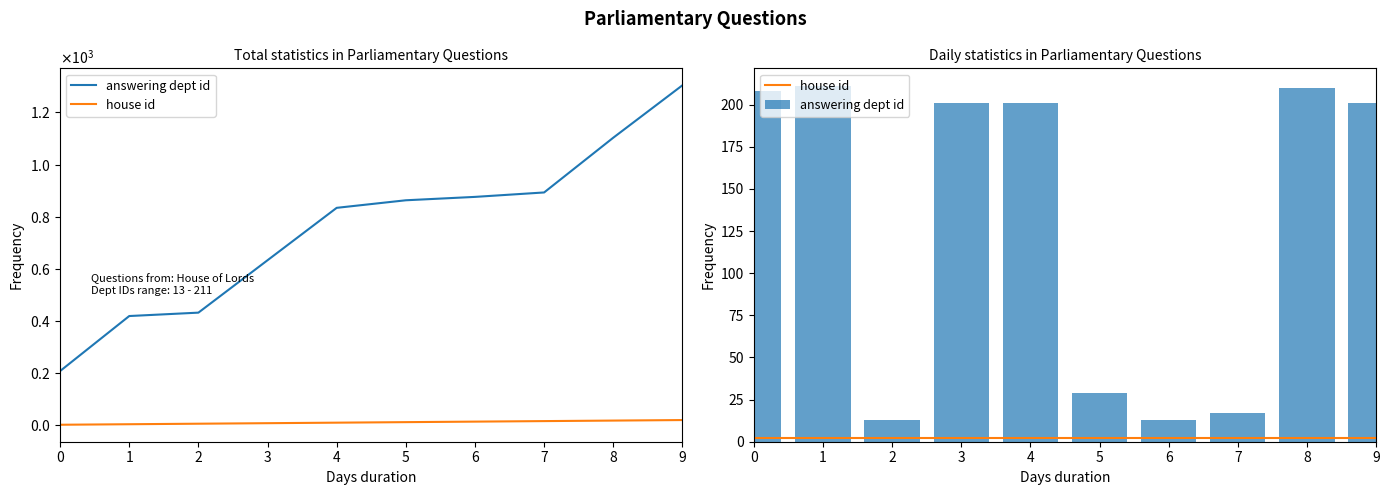

How many values in the answering dept id series are below 201?

4